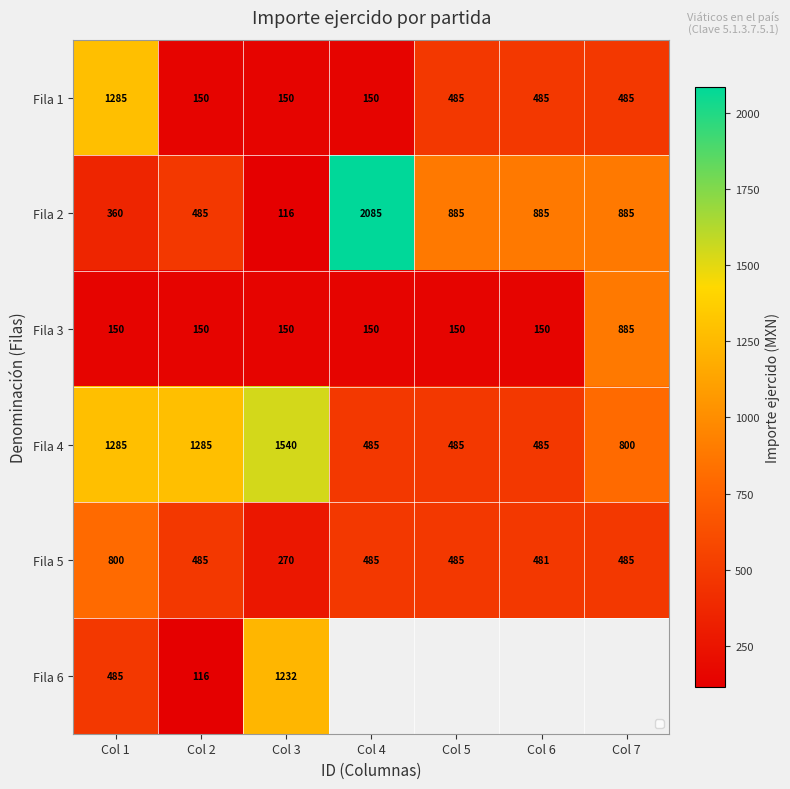

Is the value of Fila 5 at Col 2 greater than the value of Fila 3 at Col 6?

Yes